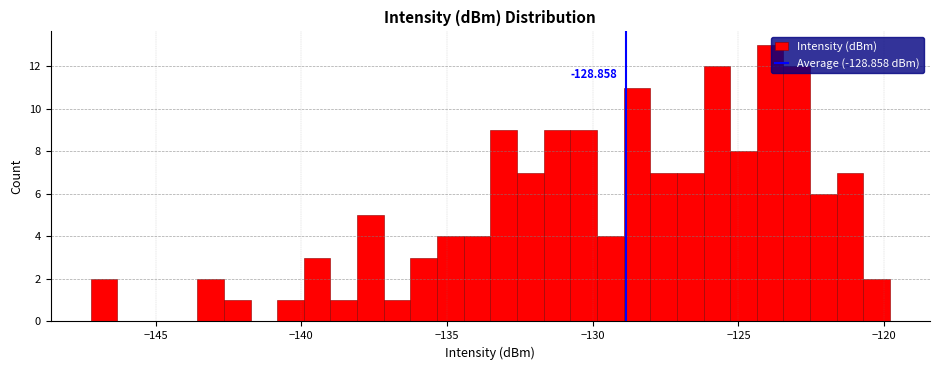

Around what value on the x-axis is the tallest bar? Give the approximate position of its centre, as read against the axis.

-124.0